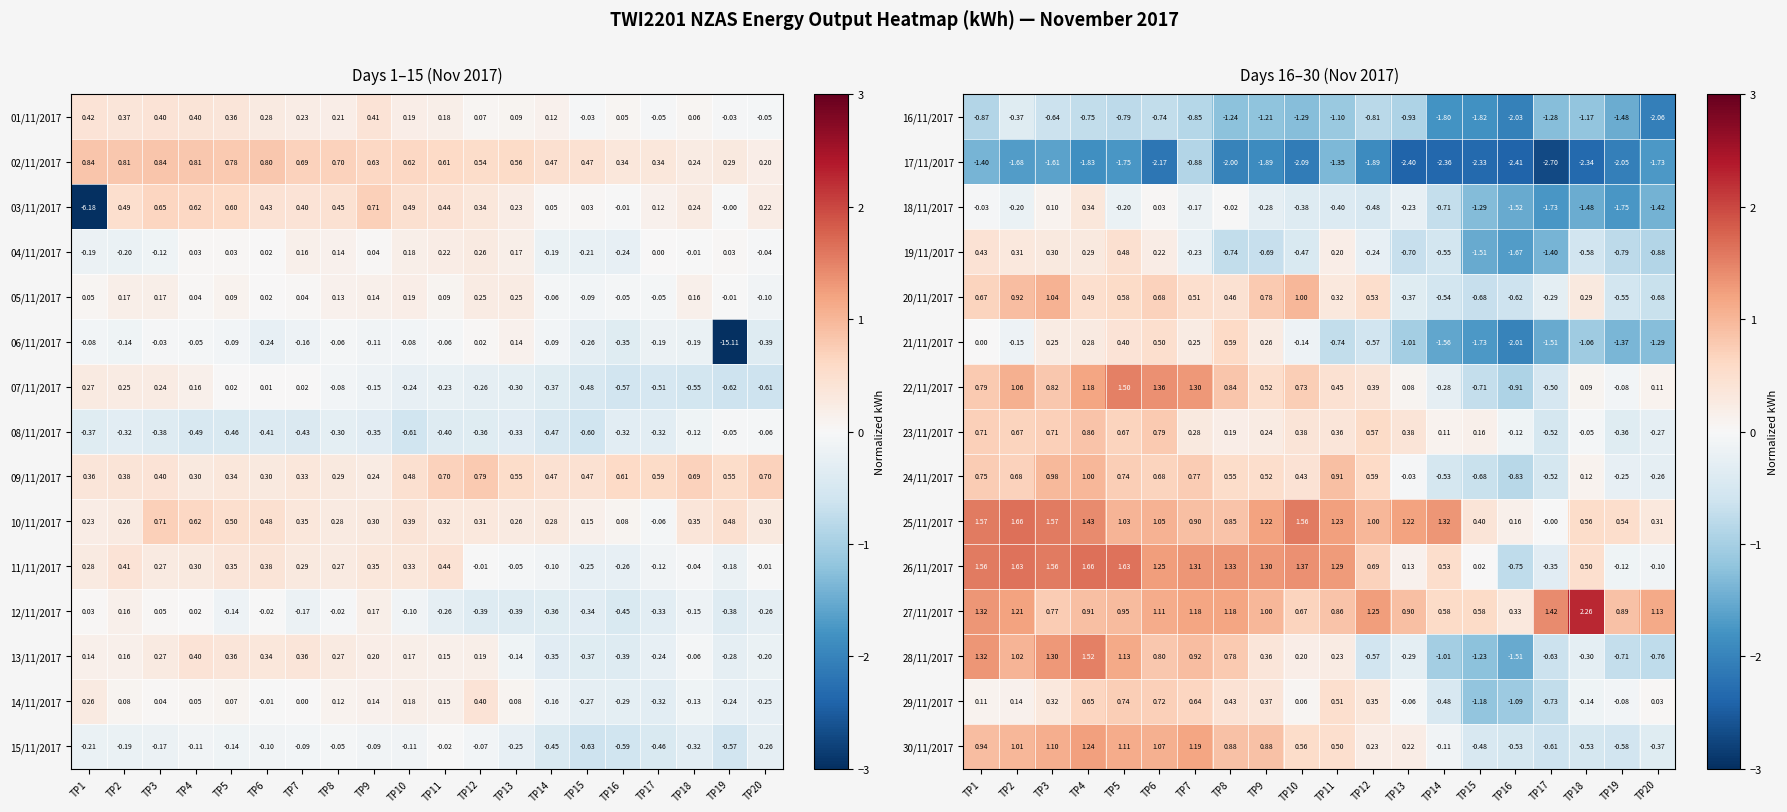

Is the value of 17/11/2017 at TP11 greater than the value of 18/11/2017 at TP15?

No